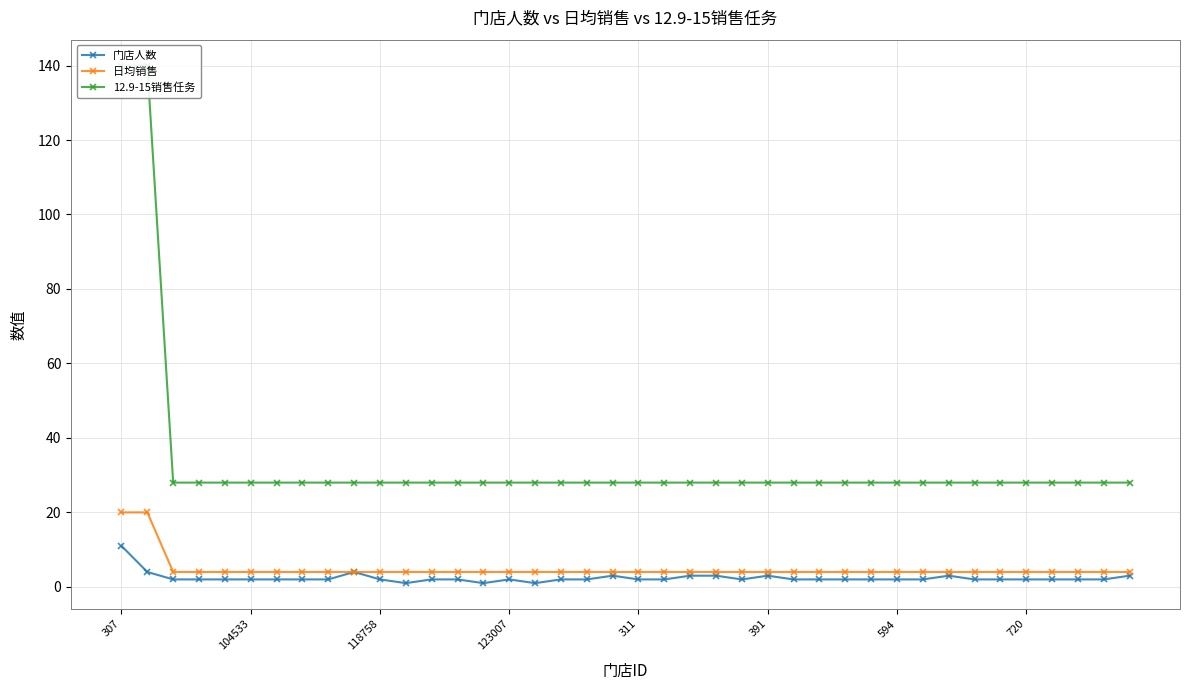

Is it true that 日均销售 equals 35 at 307?

False